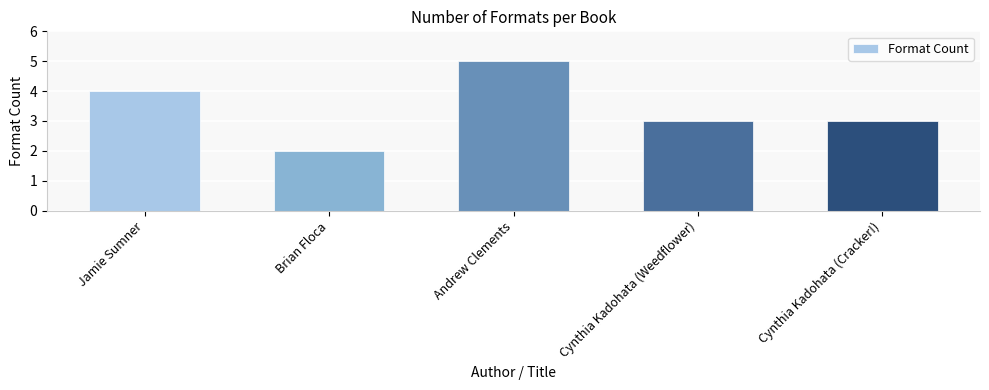

At which label does the data first exceed 3?

Jamie Sumner